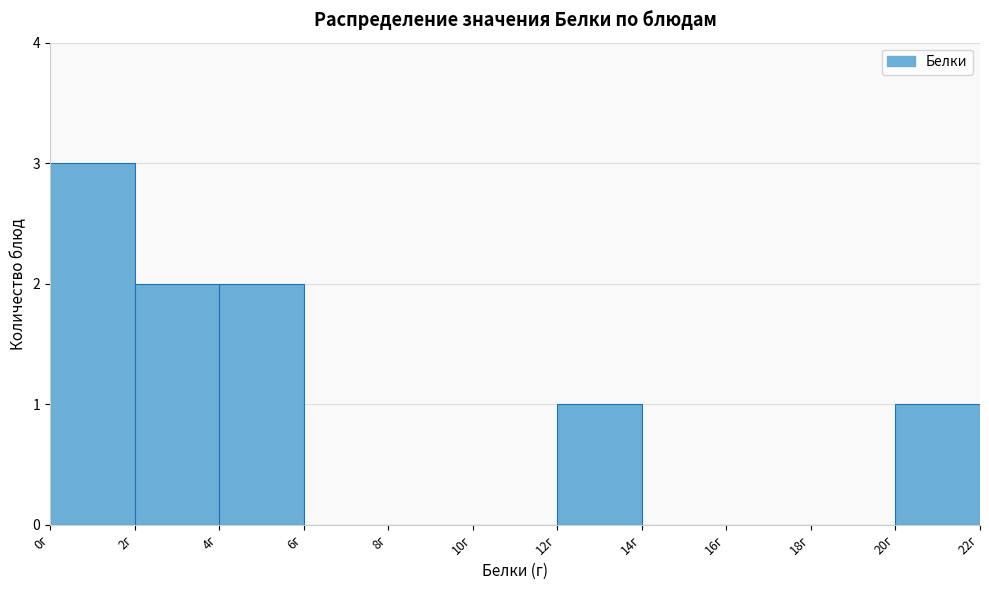

Reading left to right, transcribe this chart: for each bar, give the range it covers on the x-axis and its height. The values are not printed on the chart, so give them approximately, as read against the axis.

0 to 2: 3
2 to 4: 2
4 to 6: 2
6 to 8: 0
8 to 10: 0
10 to 12: 0
12 to 14: 1
14 to 16: 0
16 to 18: 0
18 to 20: 0
20 to 22: 1